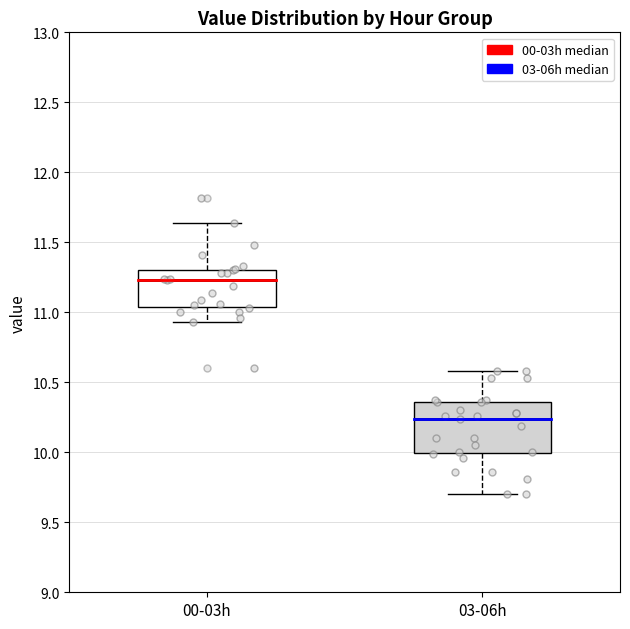

Reading left to right, read every box against the y-axis: the position of its median line, the range the box covers, and the ends of its whiskers. The values are not printed on the chart, so give them approximately, as read against the axis.

00-03h: median 11.25, box 11.05 to 11.30, whiskers 10.95 to 11.65
03-06h: median 10.25, box 10.00 to 10.35, whiskers 9.70 to 10.60